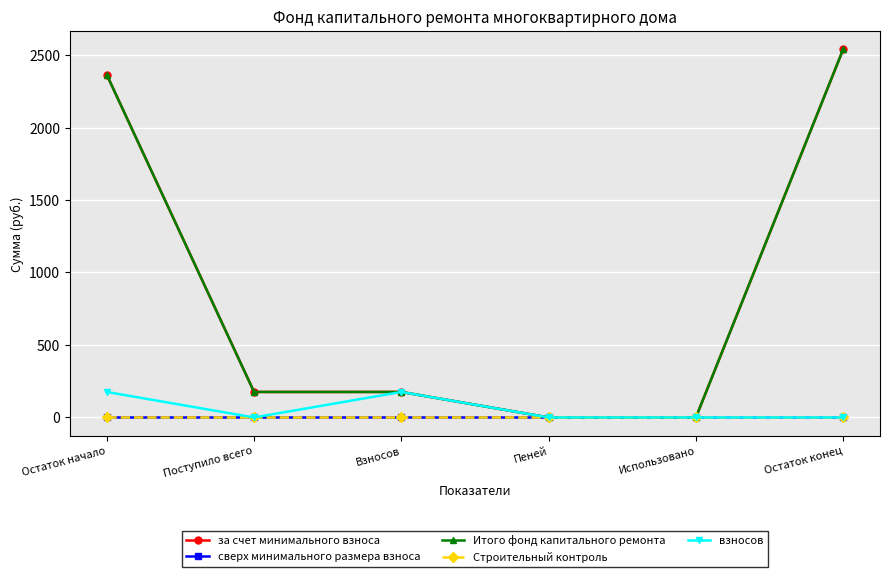

List the labels in order of Строительный контроль value, largest first.

Остаток начало, Поступило всего, Взносов, Пеней, Использовано, Остаток конец